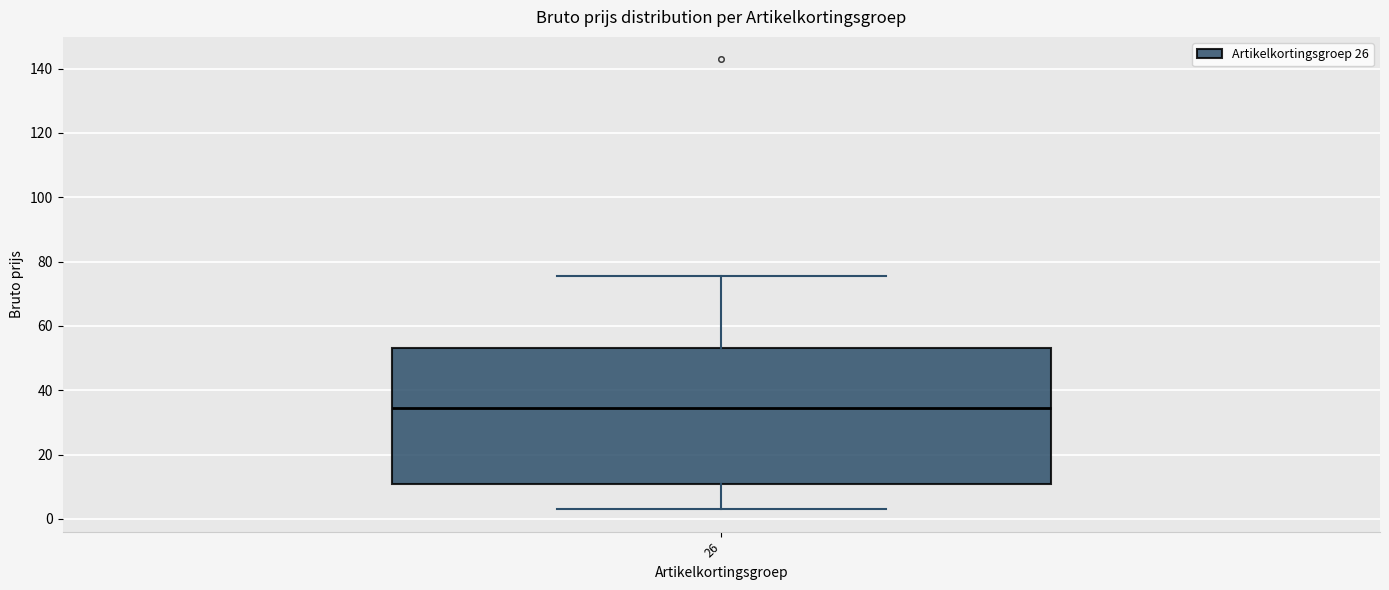

Where is the lower edge of the box at x = 26 on the y-axis? The values are not printed on the chart, so give them approximately, as read against the axis.

12